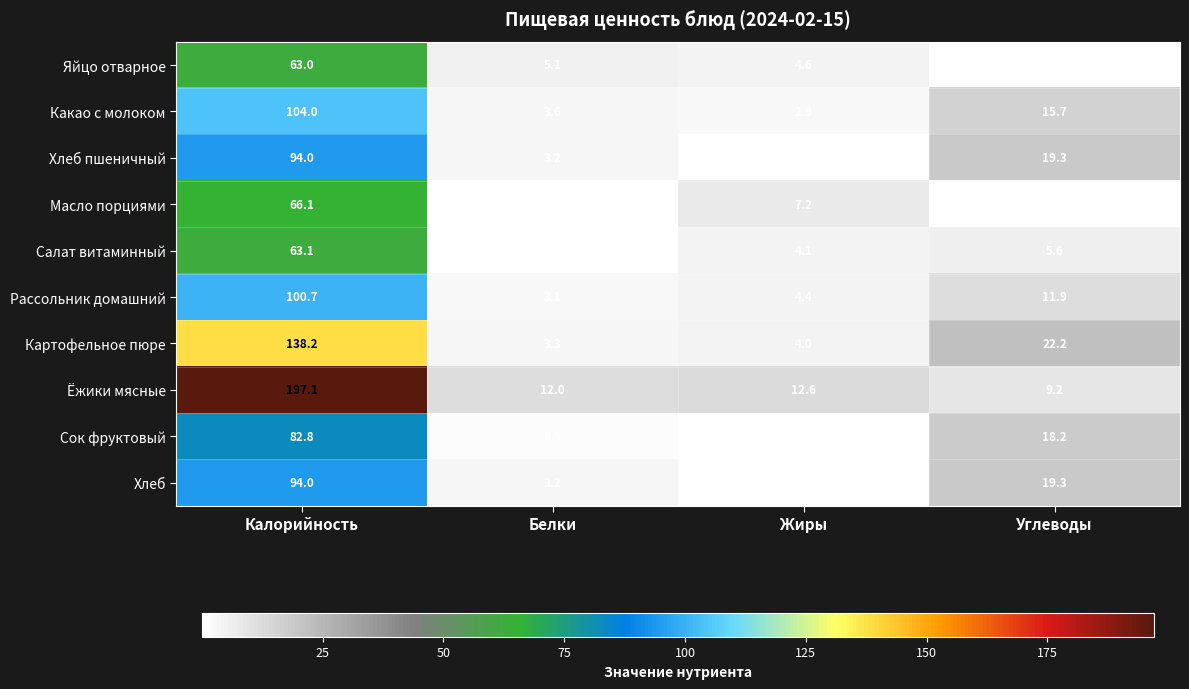

What is the total value across all series at Калорийность?

1003.0